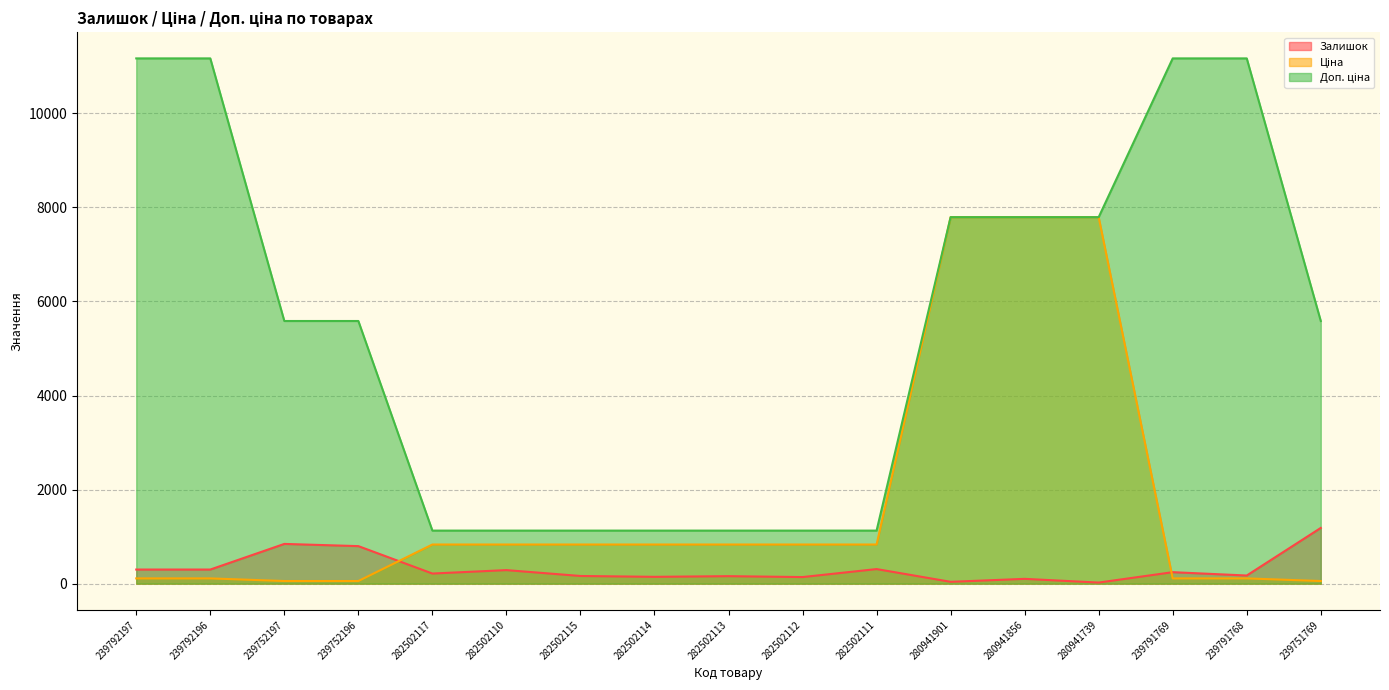

What is the difference between the Доп. ціна values at 239792197 and 282502117?

10041.0